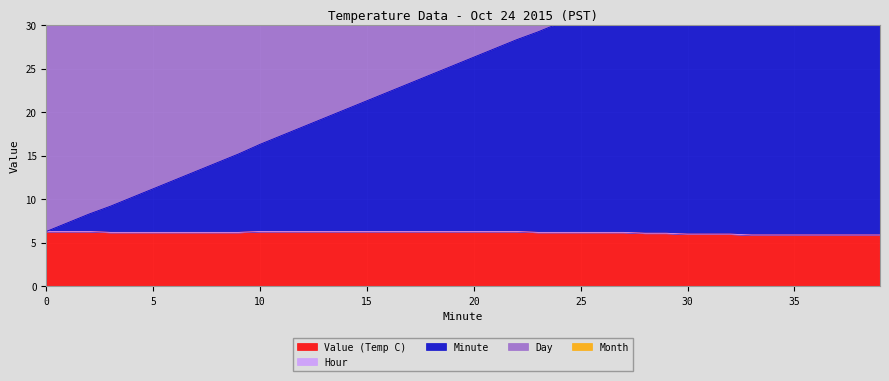

Where do Value (Temp C) and Minute first cross each other?

6 and 7